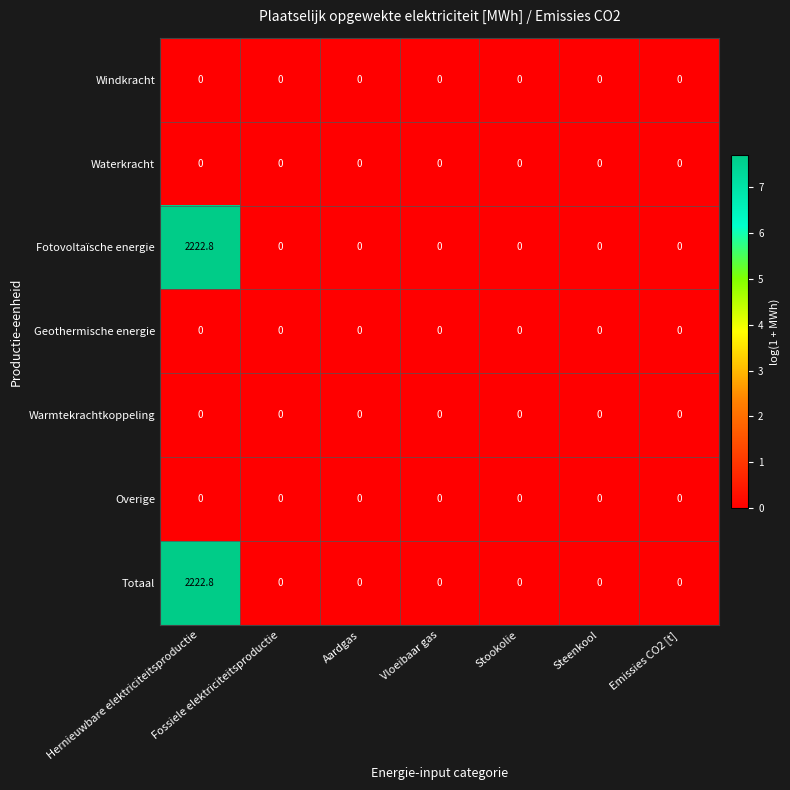

Is it true that Fotovoltaïsche energie equals 684.4 at Vloeibaar gas?

False